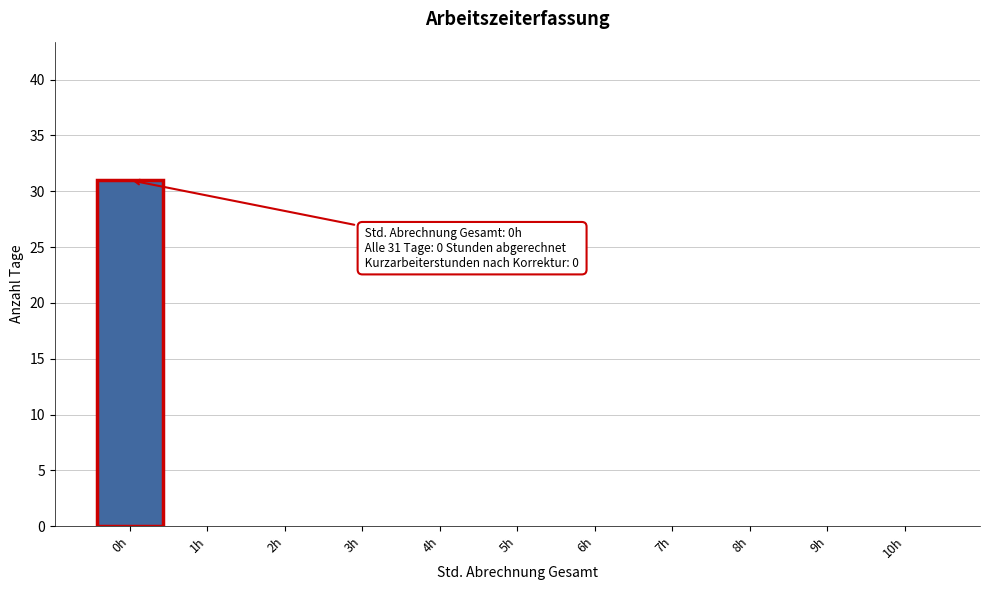

Reading left to right, transcribe all the data shown in this chart.

0h=31	1h=0	2h=0	3h=0	4h=0	5h=0	6h=0	7h=0	8h=0	9h=0	10h=0